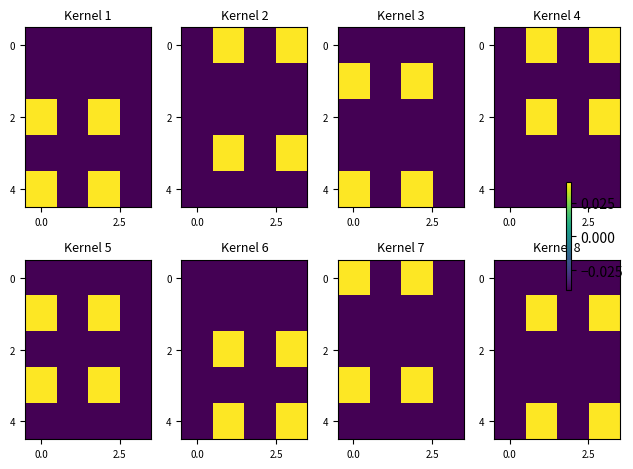

How many 4 values are between 0 and 1?

2